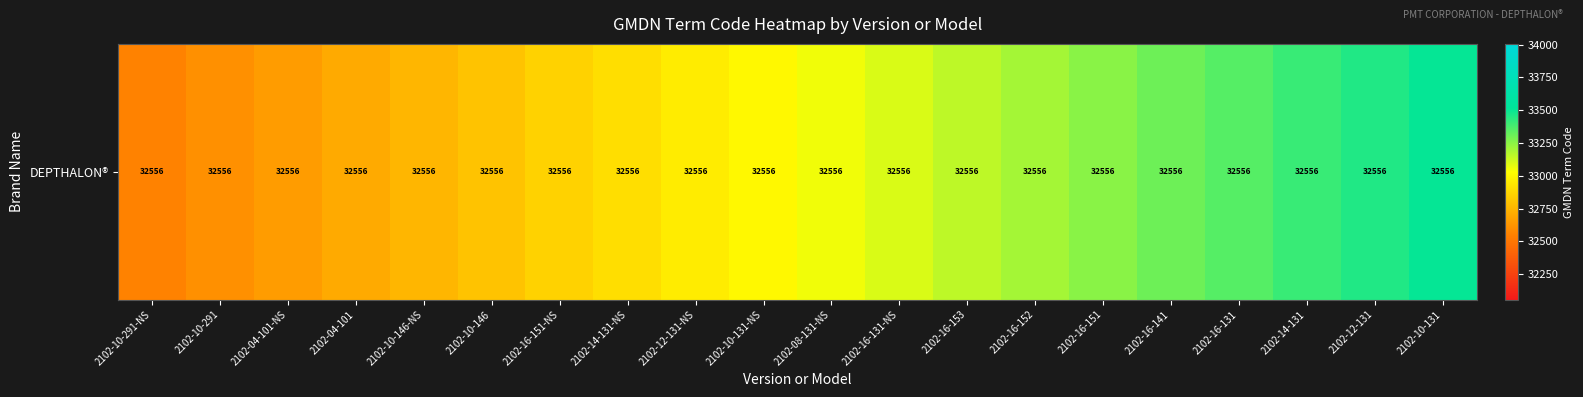

What is the average value?

33031